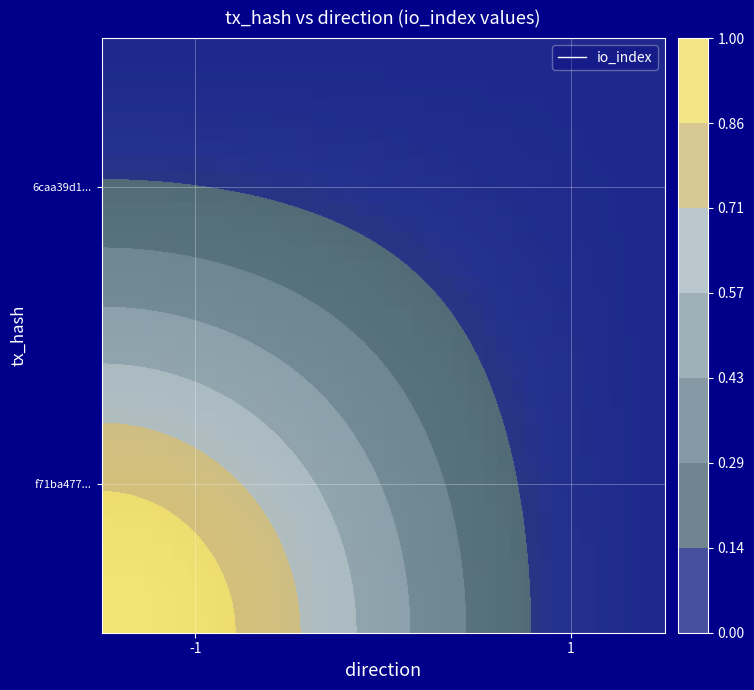

How many data points does each series have?

40